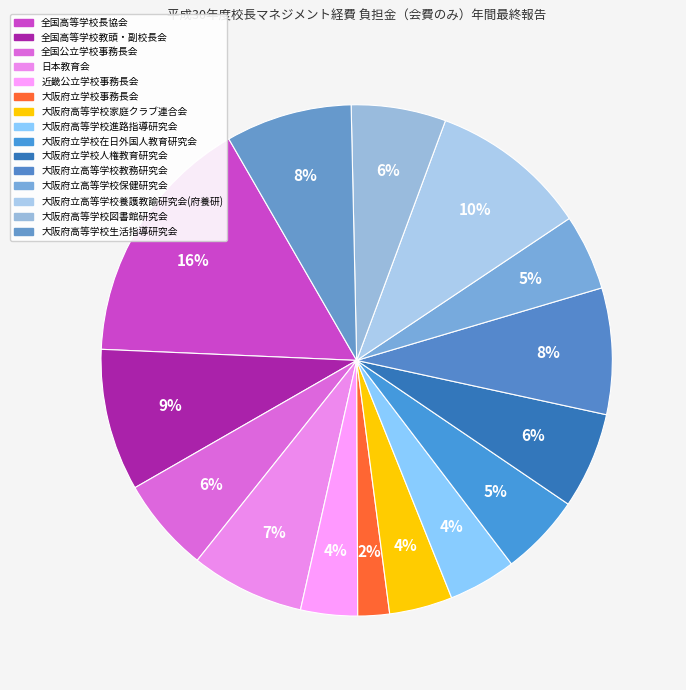

Is it true that 大阪府高等学校図書館研究会 is 11% of the pie?

False